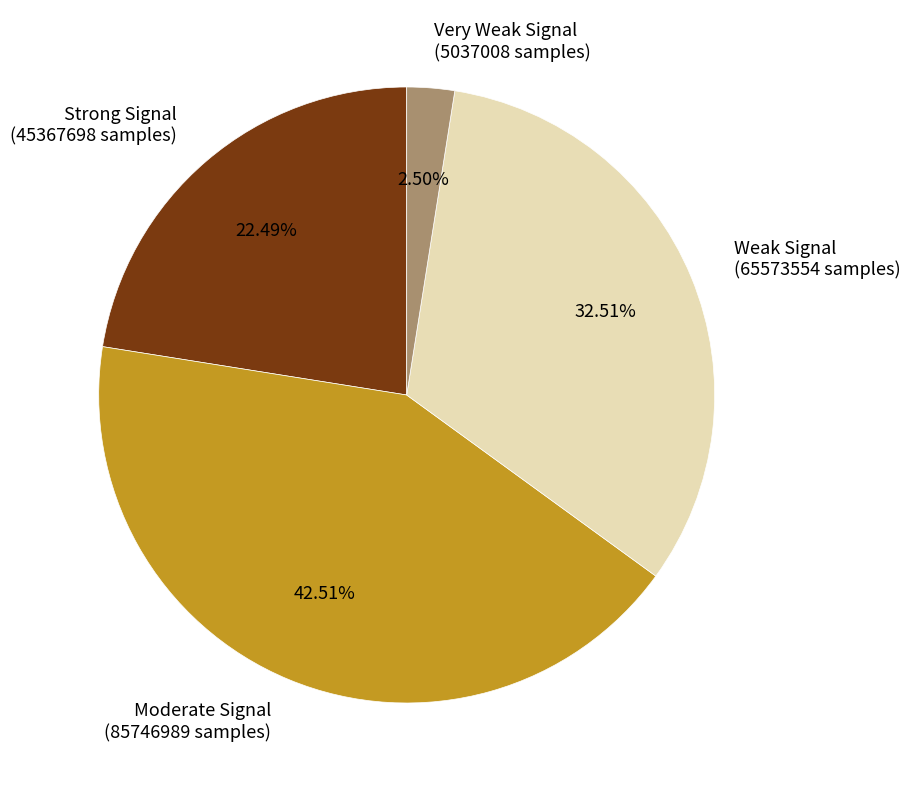

Is there any slice that represents more than half of the pie?

No